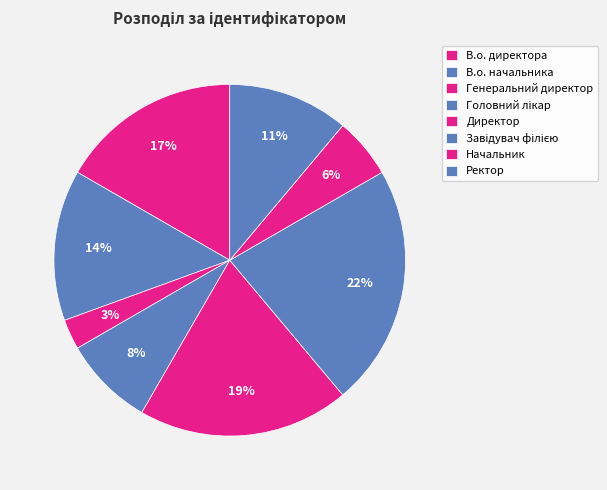

What portion of the pie excludes Генеральний директор?

97.2%